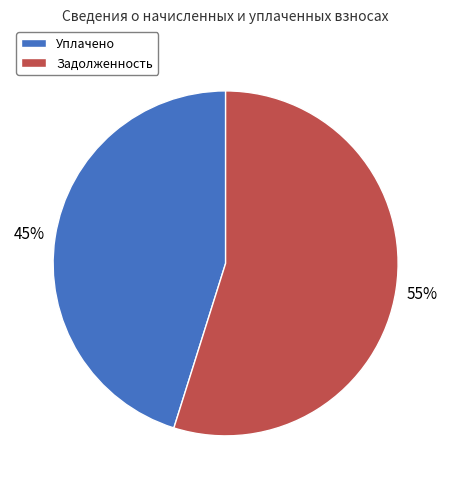

Rank the categories by value from highest to lowest.

Задолженность, Уплачено